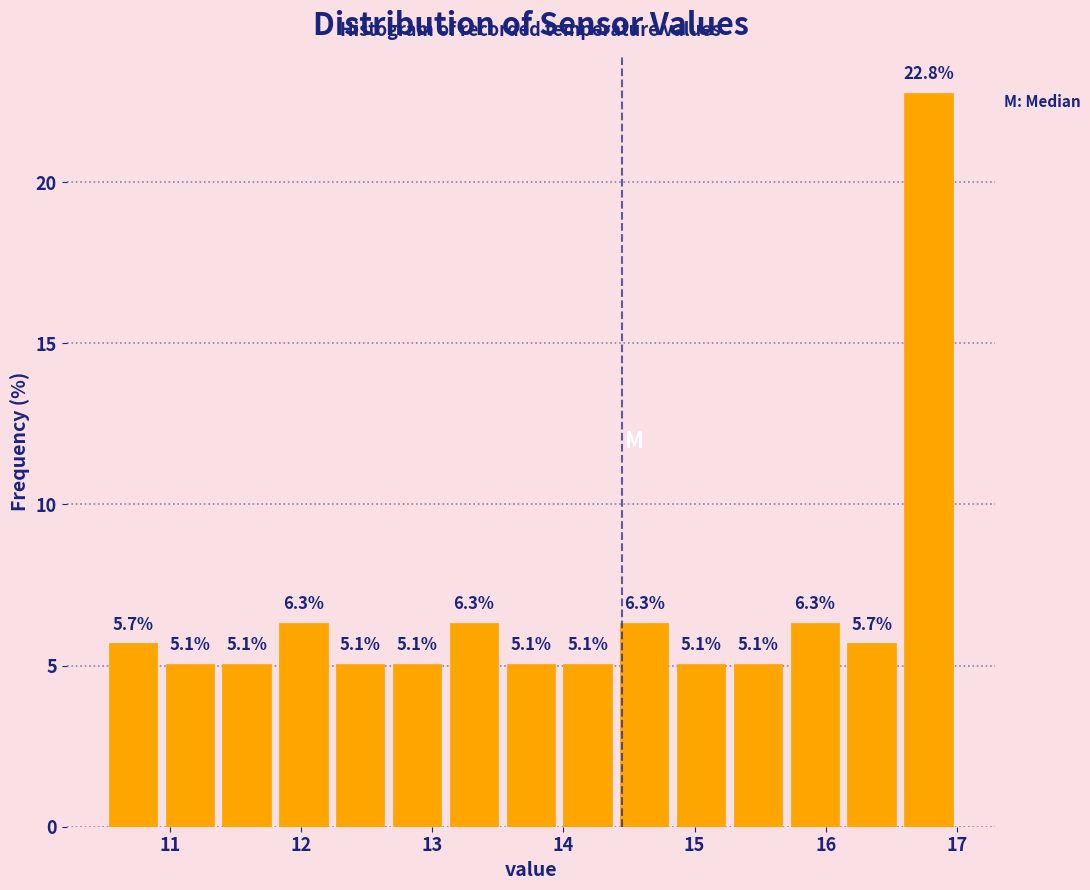

Reading left to right, list every bar in this chart as the range it spans on the x-axis followed by its height. The bar edges are not printed on the chart, so give them approximately, as read against the axis.

10.5 to 10.9: 5.7
10.9 to 11.4: 5.1
11.4 to 11.8: 5.1
11.8 to 12.2: 6.3
12.2 to 12.7: 5.1
12.7 to 13.1: 5.1
13.1 to 13.5: 6.3
13.5 to 14.0: 5.1
14.0 to 14.4: 5.1
14.4 to 14.8: 6.3
14.8 to 15.3: 5.1
15.3 to 15.7: 5.1
15.7 to 16.1: 6.3
16.1 to 16.6: 5.7
16.6 to 17.0: 22.8